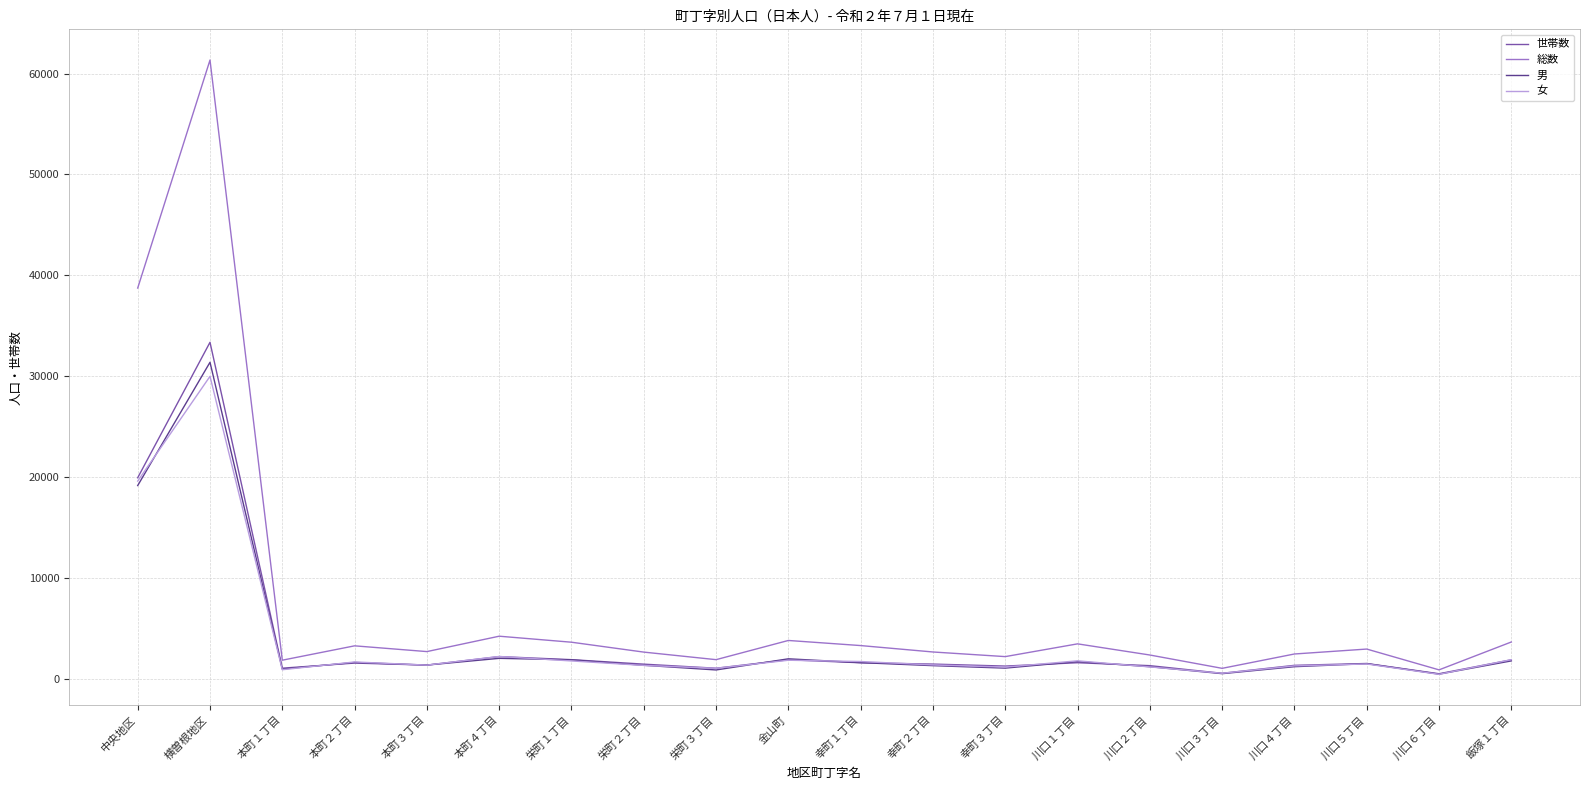

The value of 世帯数 at 幸町２丁目 is 1438. True or false?

True